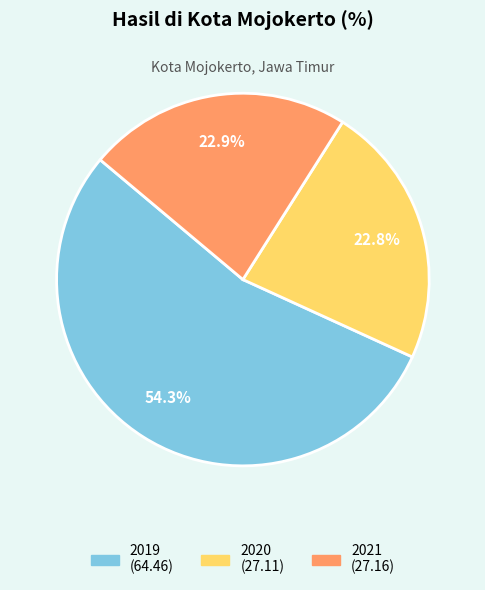

Which has a higher value, 2019 or 2021?

2019